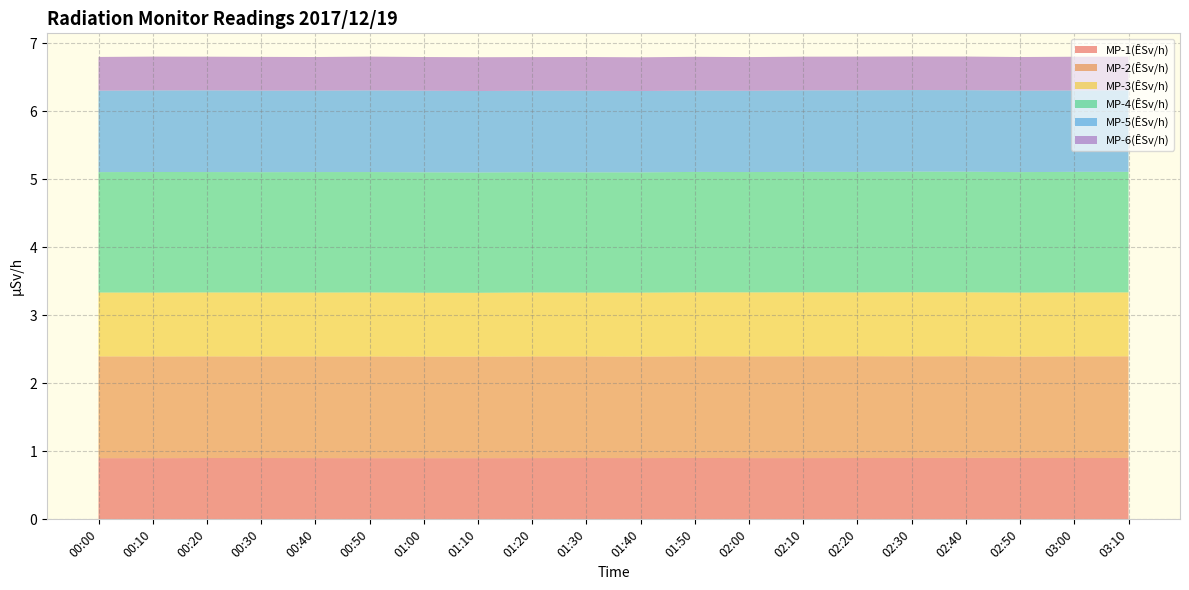

Reading left to right, extract all data points from this chart.

MP-1(ÊSv/h): 00:00=0.9	00:10=0.9	00:20=0.9	00:30=0.9	00:40=0.9	00:50=0.9	01:00=0.9	01:10=0.9	01:20=0.9	01:30=0.9	01:40=0.9	01:50=0.9	02:00=0.9	02:10=0.9	02:20=0.9	02:30=0.9	02:40=0.9	02:50=0.9	03:00=0.9	03:10=0.9
MP-2(ÊSv/h): 00:00=1.5	00:10=1.5	00:20=1.5	00:30=1.5	00:40=1.5	00:50=1.5	01:00=1.5	01:10=1.5	01:20=1.5	01:30=1.5	01:40=1.5	01:50=1.5	02:00=1.5	02:10=1.5	02:20=1.5	02:30=1.5	02:40=1.5	02:50=1.5	03:00=1.5	03:10=1.5
MP-3(ÊSv/h): 00:00=0.9	00:10=0.9	00:20=0.9	00:30=0.9	00:40=0.9	00:50=0.9	01:00=0.9	01:10=0.9	01:20=0.9	01:30=0.9	01:40=0.9	01:50=0.9	02:00=0.9	02:10=0.9	02:20=0.9	02:30=0.9	02:40=0.9	02:50=0.9	03:00=0.9	03:10=0.9
MP-4(ÊSv/h): 00:00=1.8	00:10=1.8	00:20=1.8	00:30=1.8	00:40=1.8	00:50=1.8	01:00=1.8	01:10=1.8	01:20=1.8	01:30=1.8	01:40=1.8	01:50=1.8	02:00=1.8	02:10=1.8	02:20=1.8	02:30=1.8	02:40=1.8	02:50=1.8	03:00=1.8	03:10=1.8
MP-5(ÊSv/h): 00:00=1.2	00:10=1.2	00:20=1.2	00:30=1.2	00:40=1.2	00:50=1.2	01:00=1.2	01:10=1.2	01:20=1.2	01:30=1.2	01:40=1.2	01:50=1.2	02:00=1.2	02:10=1.2	02:20=1.2	02:30=1.2	02:40=1.2	02:50=1.2	03:00=1.2	03:10=1.2
MP-6(ÊSv/h): 00:00=0.5	00:10=0.5	00:20=0.5	00:30=0.5	00:40=0.5	00:50=0.5	01:00=0.5	01:10=0.5	01:20=0.5	01:30=0.5	01:40=0.5	01:50=0.5	02:00=0.5	02:10=0.5	02:20=0.5	02:30=0.5	02:40=0.5	02:50=0.5	03:00=0.5	03:10=0.5